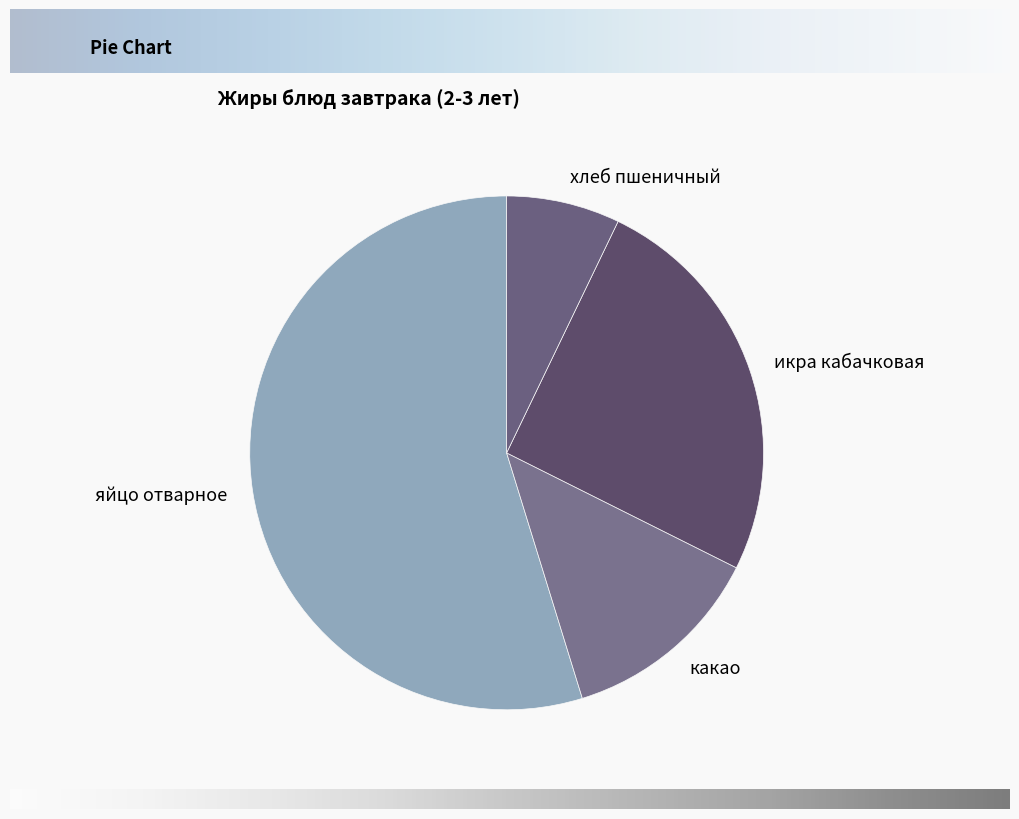

What is the largest slice in the pie chart?

яйцо отварное